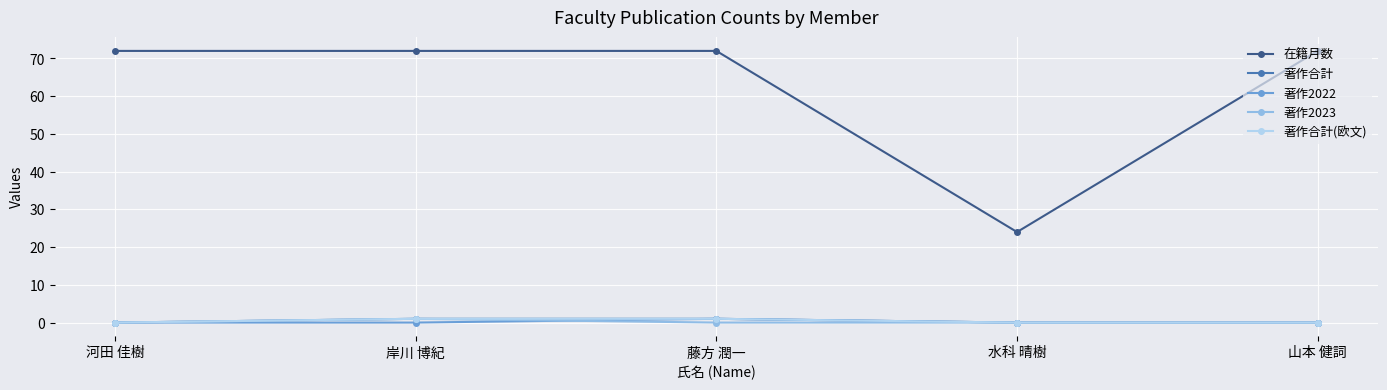

True or false: 著作2022 and 著作合計 cross at least once.

False